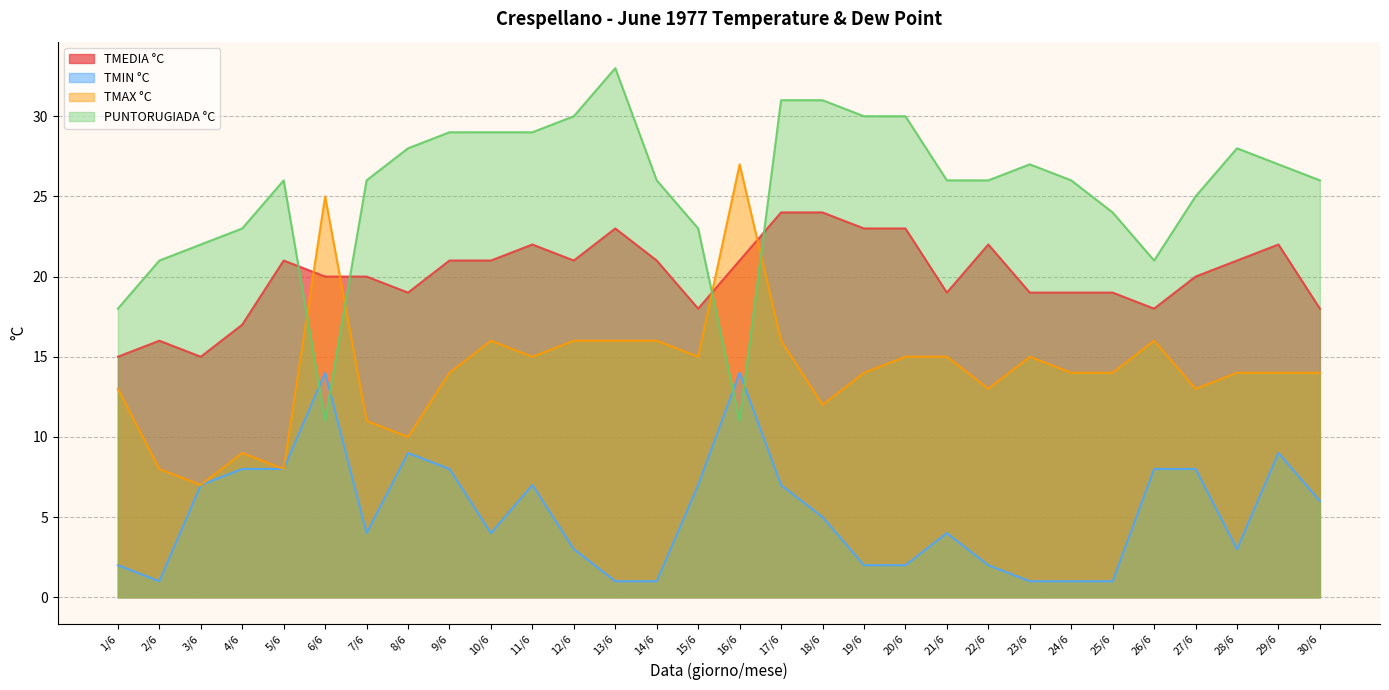

How many interior local peaks does the TMAX °C series have?

6